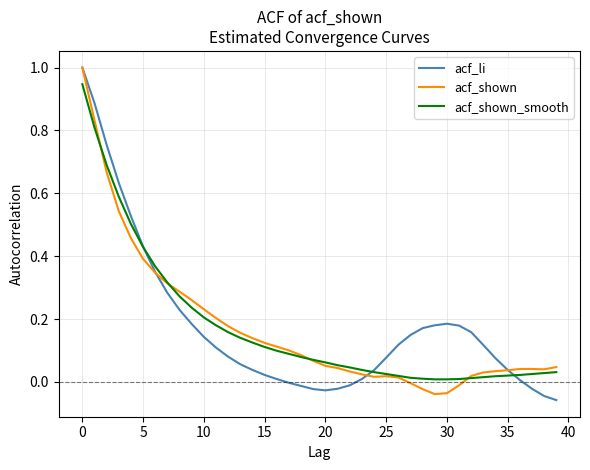

Reading left to right, extract all data points from this chart.

acf_li: 1.0	0.9	0.8	0.6	0.5	0.4	0.3	0.3	0.2	0.2	0.1	0.1	0.1	0.1	0.0	0.0	0.0	-0.0	-0.0	-0.0	-0.0	-0.0	-0.0	0.0	0.0	0.1	0.1	0.1	0.2	0.2	0.2	0.2	0.2	0.1	0.1	0.0	0.0	-0.0	-0.0	-0.1
acf_shown: 1.0	0.8	0.7	0.5	0.5	0.4	0.3	0.3	0.3	0.3	0.2	0.2	0.2	0.2	0.1	0.1	0.1	0.1	0.1	0.1	0.1	0.0	0.0	0.0	0.0	0.0	0.0	-0.0	-0.0	-0.0	-0.0	-0.0	0.0	0.0	0.0	0.0	0.0	0.0	0.0	0.0
acf_shown_smooth: 0.9	0.8	0.7	0.6	0.5	0.4	0.4	0.3	0.3	0.2	0.2	0.2	0.2	0.1	0.1	0.1	0.1	0.1	0.1	0.1	0.1	0.1	0.0	0.0	0.0	0.0	0.0	0.0	0.0	0.0	0.0	0.0	0.0	0.0	0.0	0.0	0.0	0.0	0.0	0.0